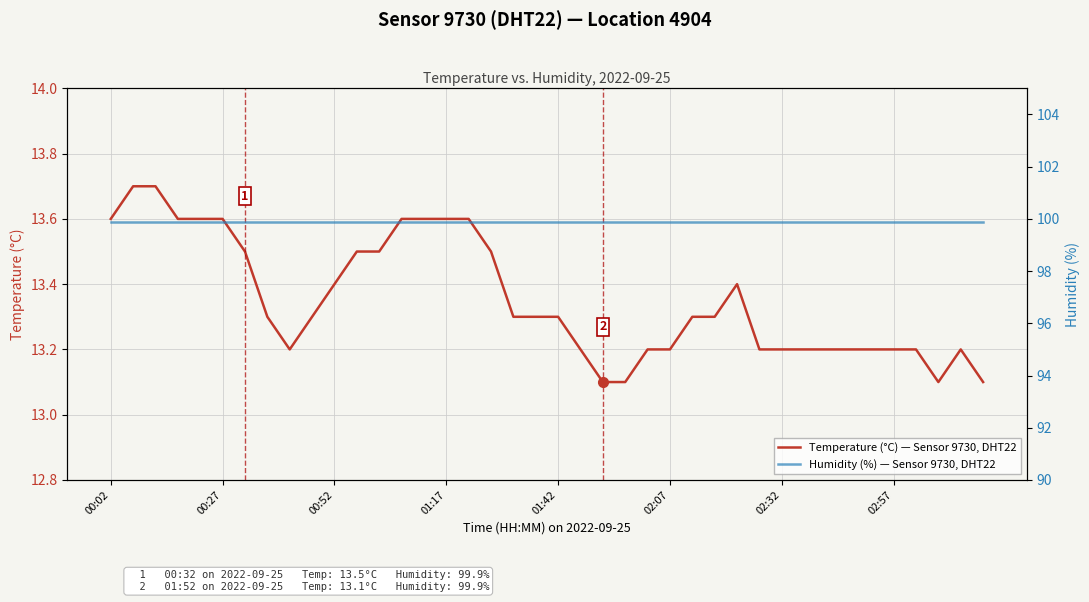

Which series has the widest spread of values?

Temperature (°C) — Sensor 9730, DHT22, Location 4904